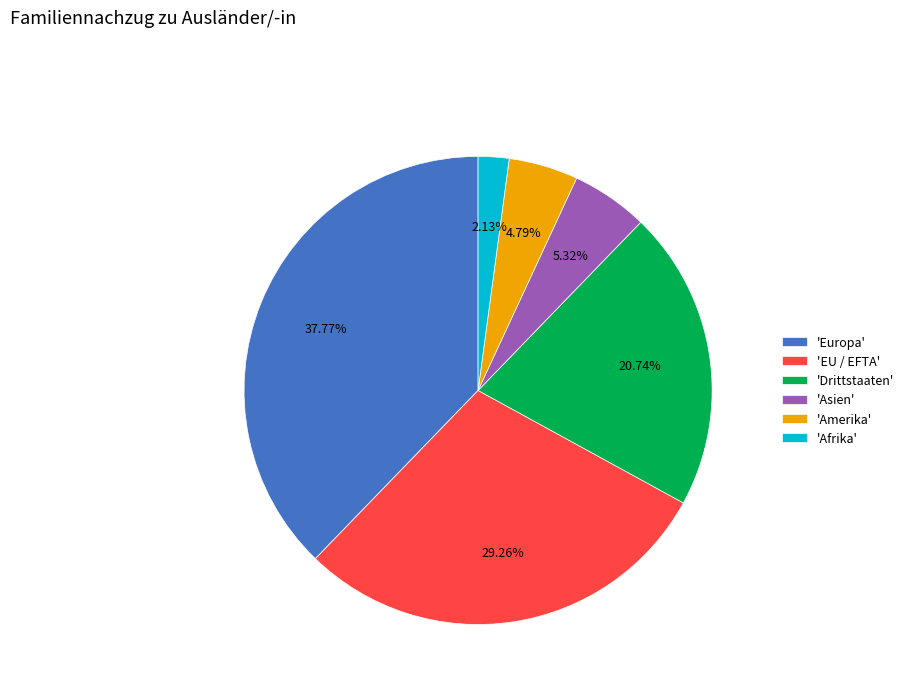

Do 'Amerika' and 'Asien' together represent more than half of the pie?

No